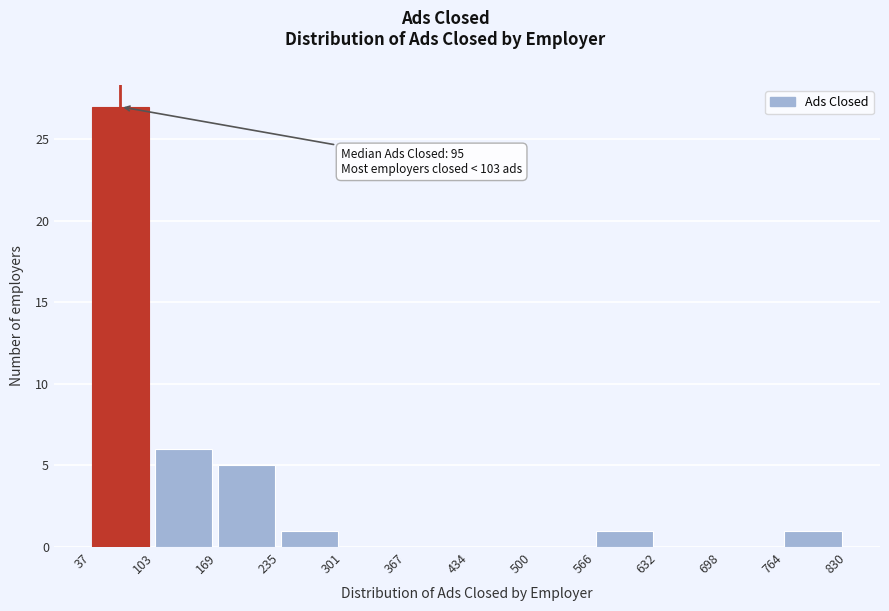

Over which range of the x-axis is the bar tallest?

37 to 103